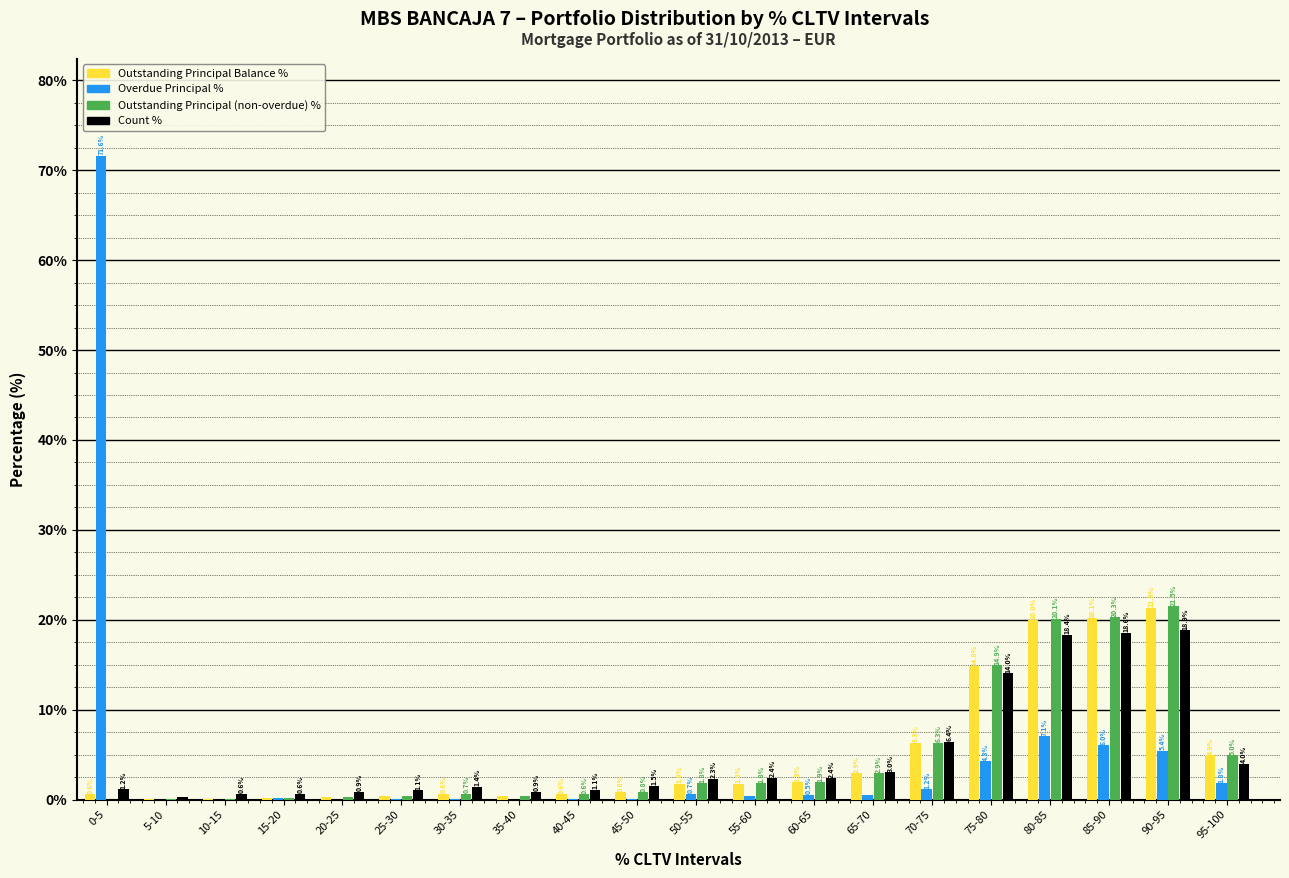

What is the total value across all series at 50-55?

6.6